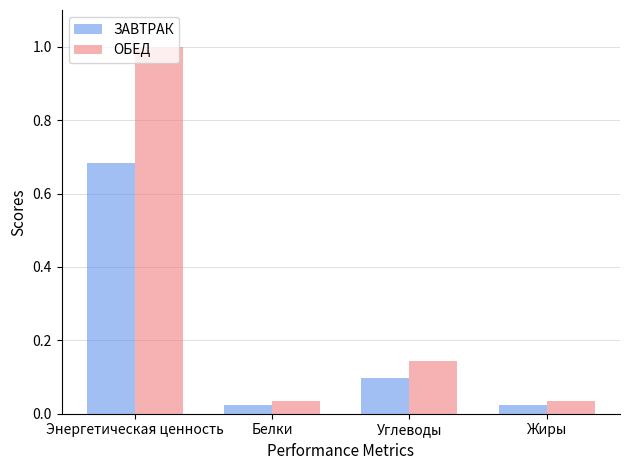

List the series in order of their overall mean, highest first.

ОБЕД, ЗАВТРАК